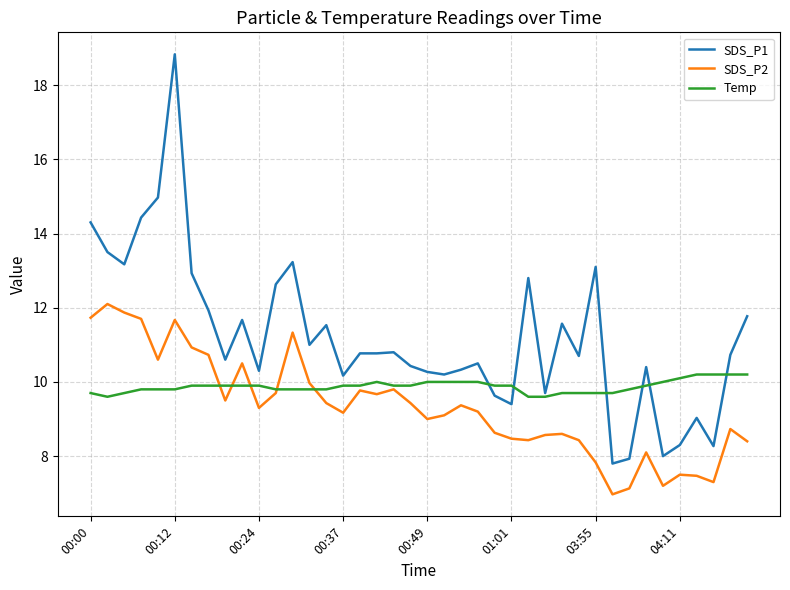

Which series has the largest total across all categories?

SDS_P1